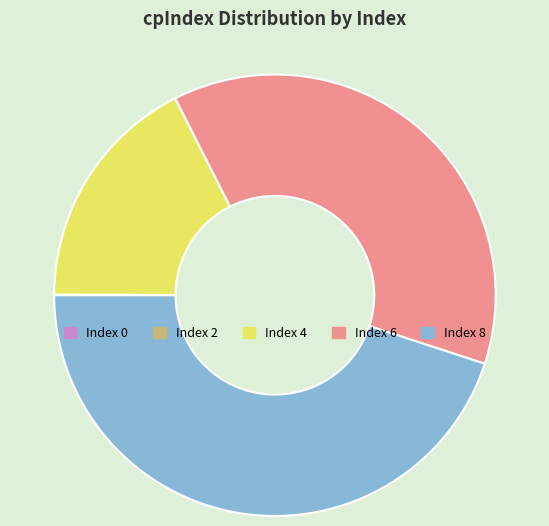

The Index 4 slice represents 25% of the pie. True or false?

False